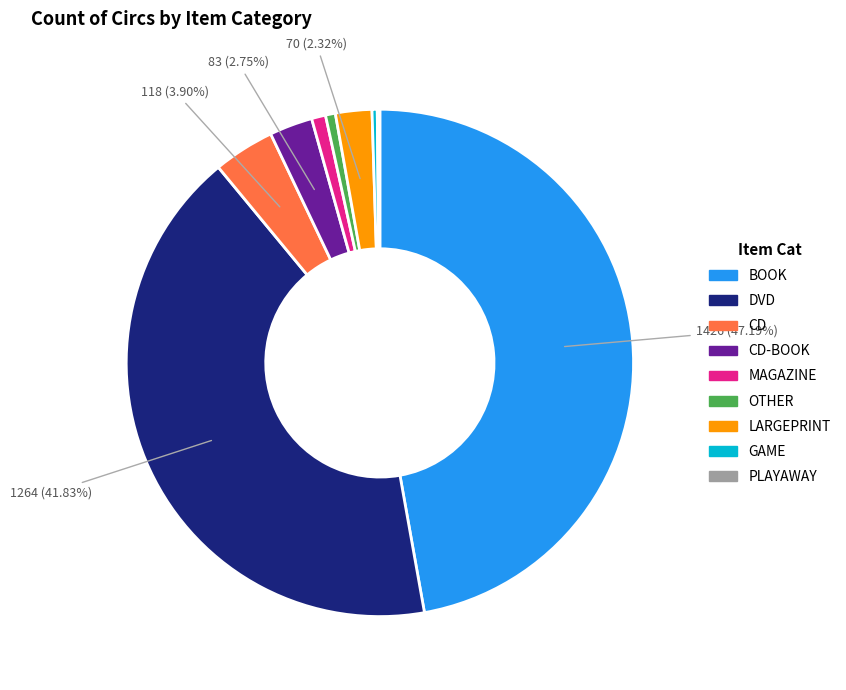

Is there any slice that represents more than half of the pie?

No